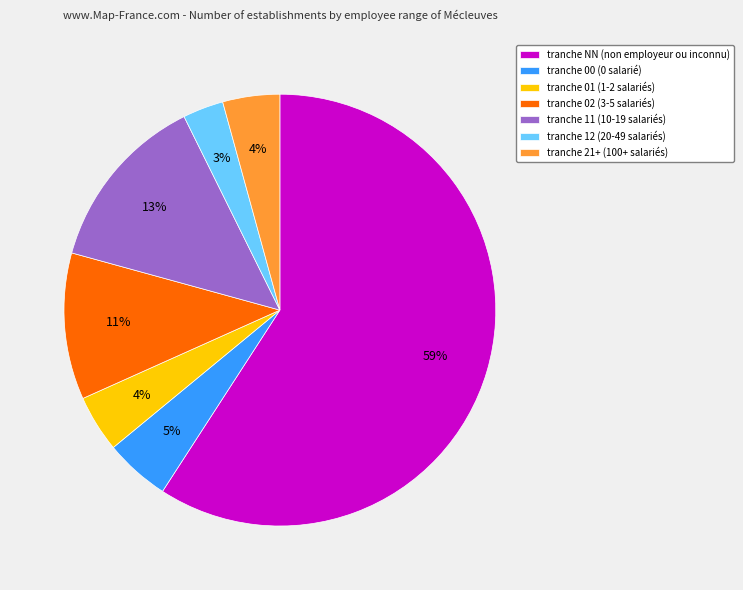

True or false: tranche 21+ (100+ salariés) accounts for 4% of the total.

True